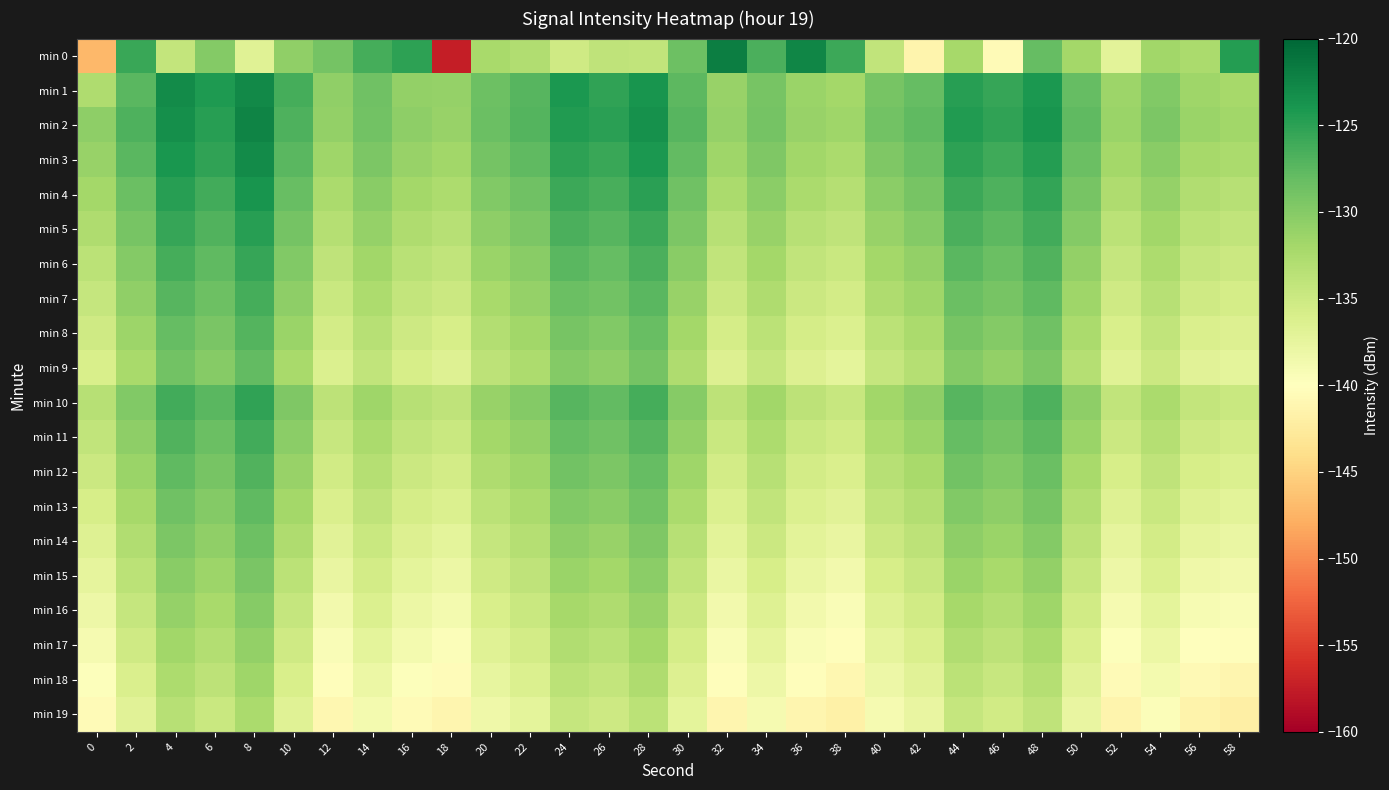

Which series has the largest total across all categories?

min 2